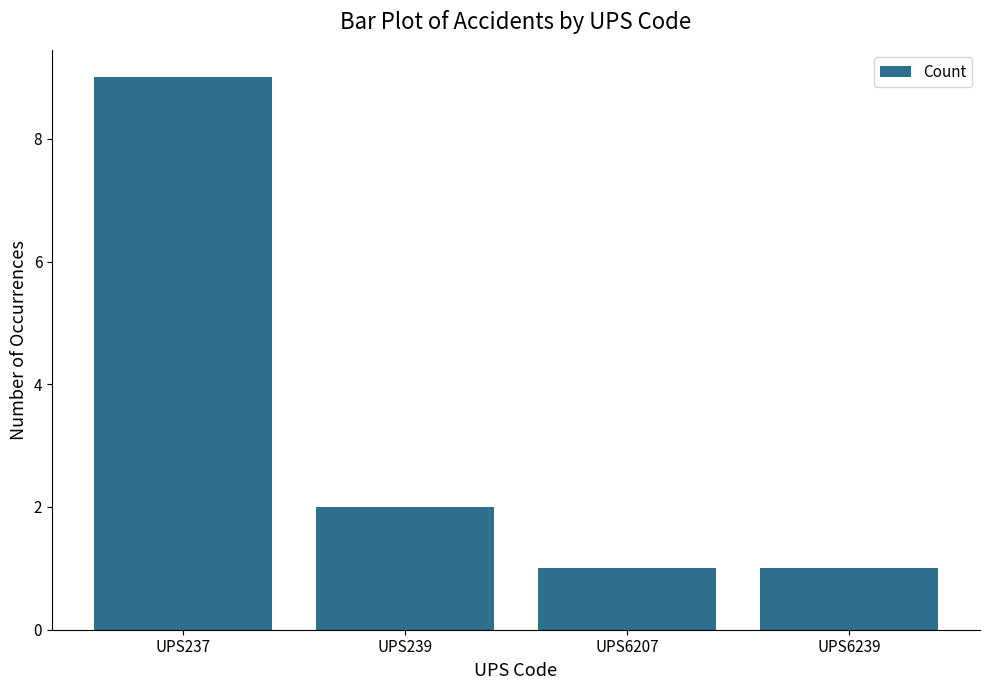

What is the difference between the second highest and minimum values?

1